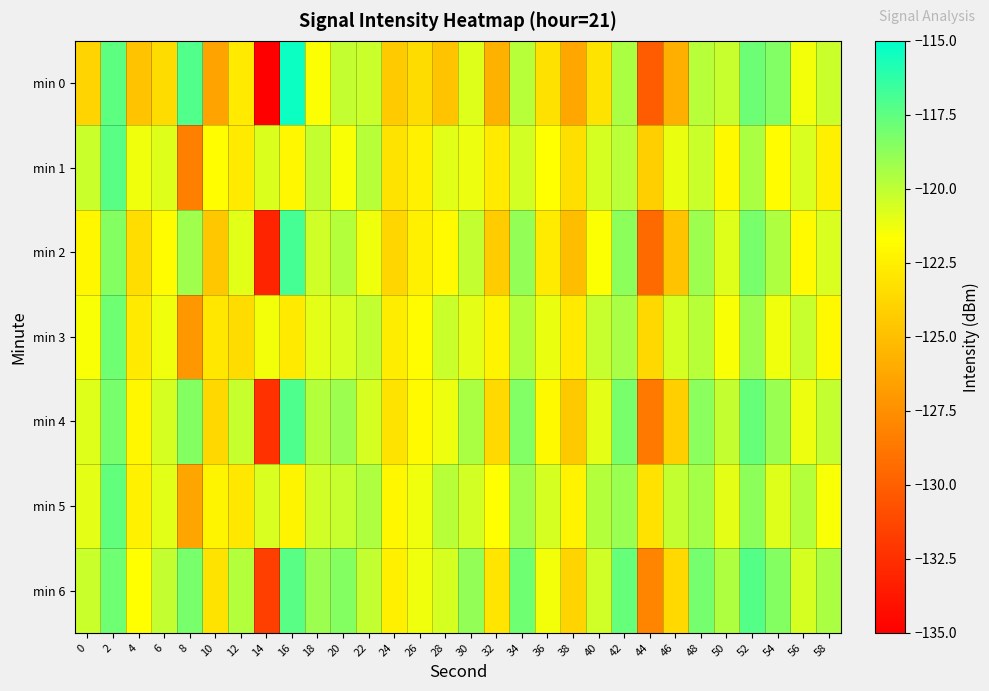

What is the minimum value shown in the chart?

-135.0